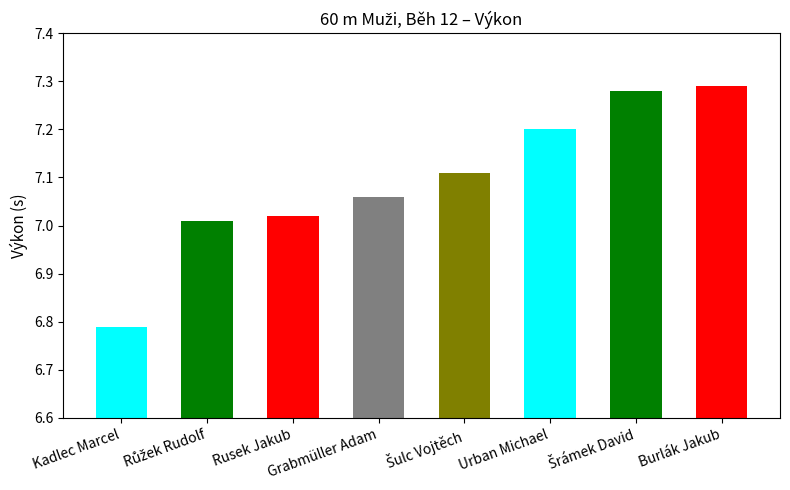

What is the ratio of the value at Růžek Rudolf to the value at Šrámek David?

1.0